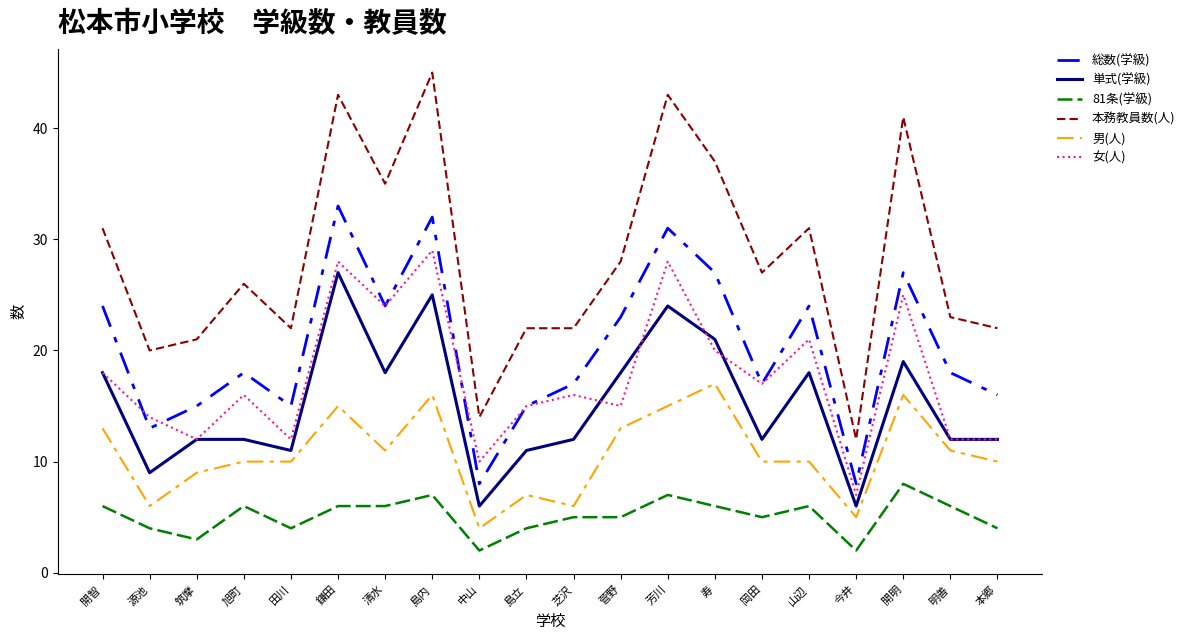

What position from the right is 田川?

16